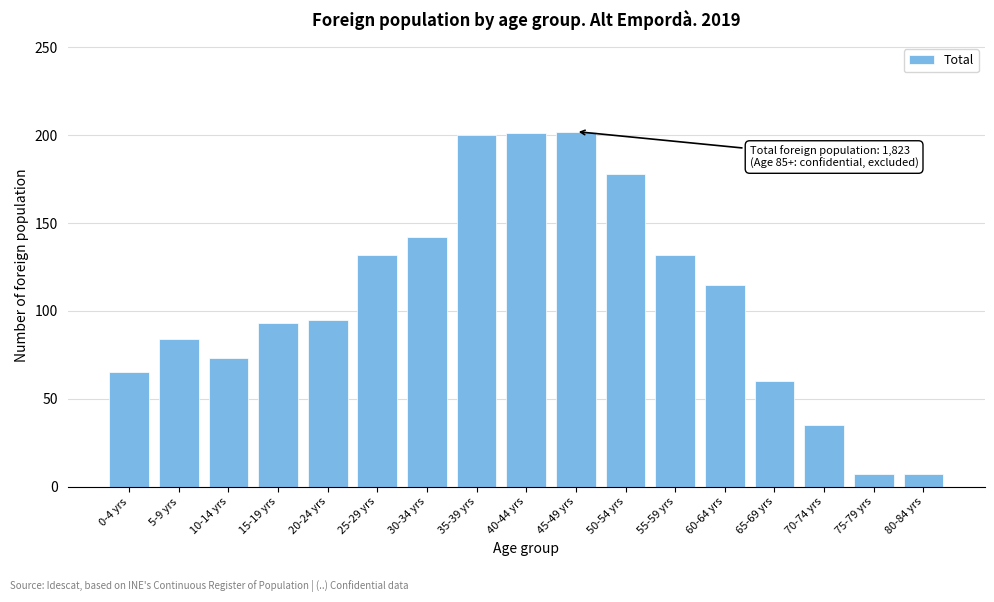

What is the label of the 1st bar from the right?

80-84 yrs